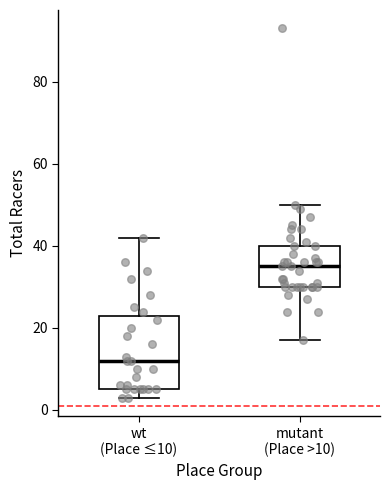

Which box is the tallest, from its lower edge to its upper edge?

wt (Place ≤10)